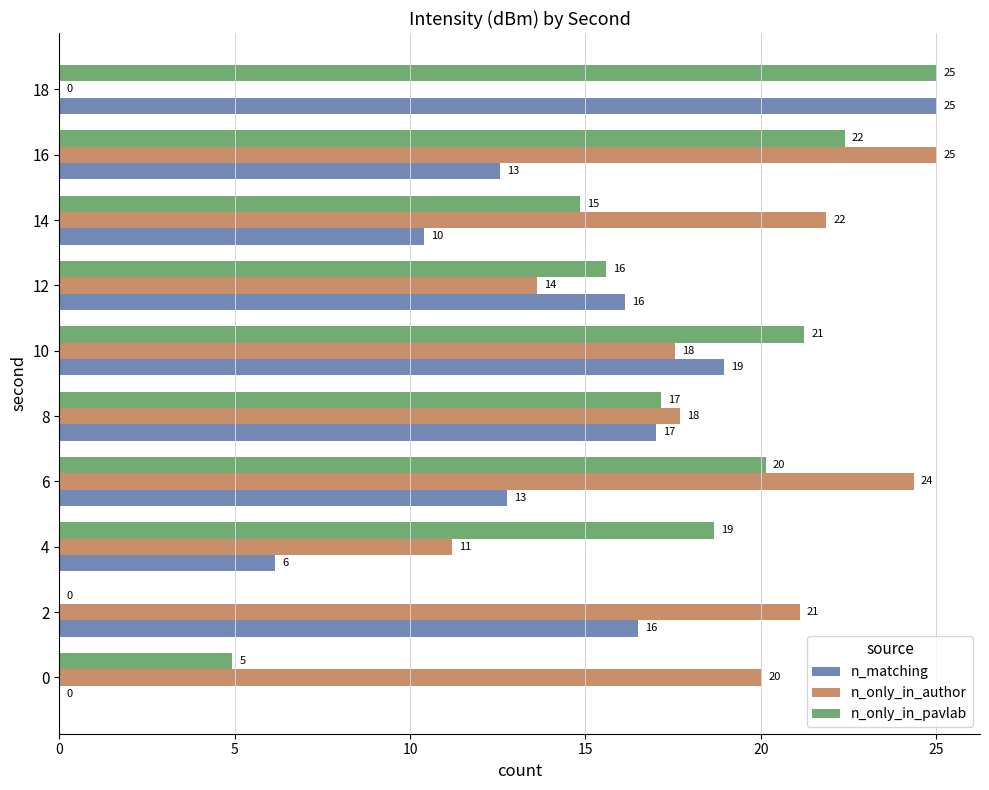

What position from the left is 15?

4